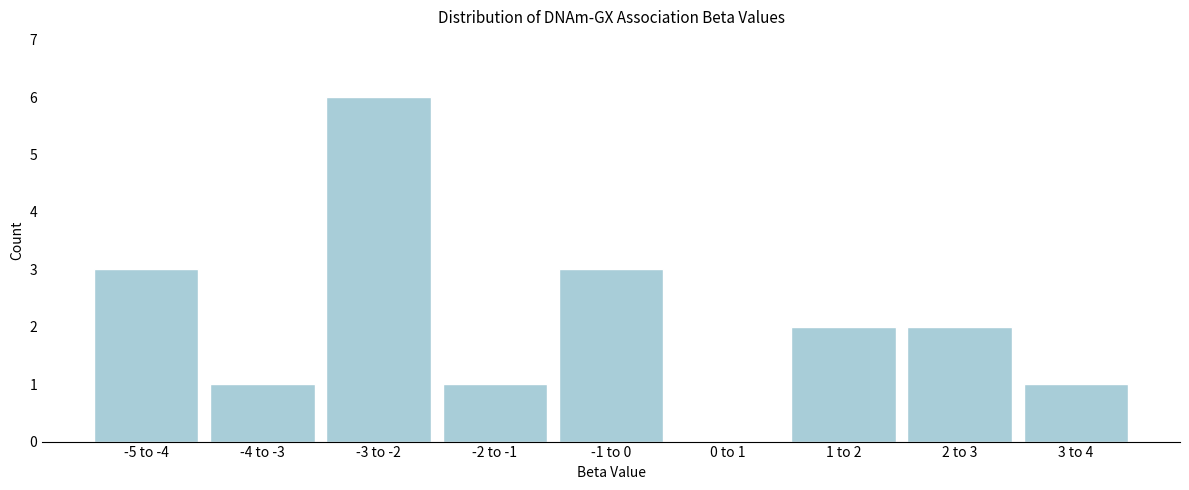

Reading left to right, transcribe all the data shown in this chart.

-5 to -4=3	-4 to -3=1	-3 to -2=6	-2 to -1=1	-1 to 0=3	0 to 1=0	1 to 2=2	2 to 3=2	3 to 4=1